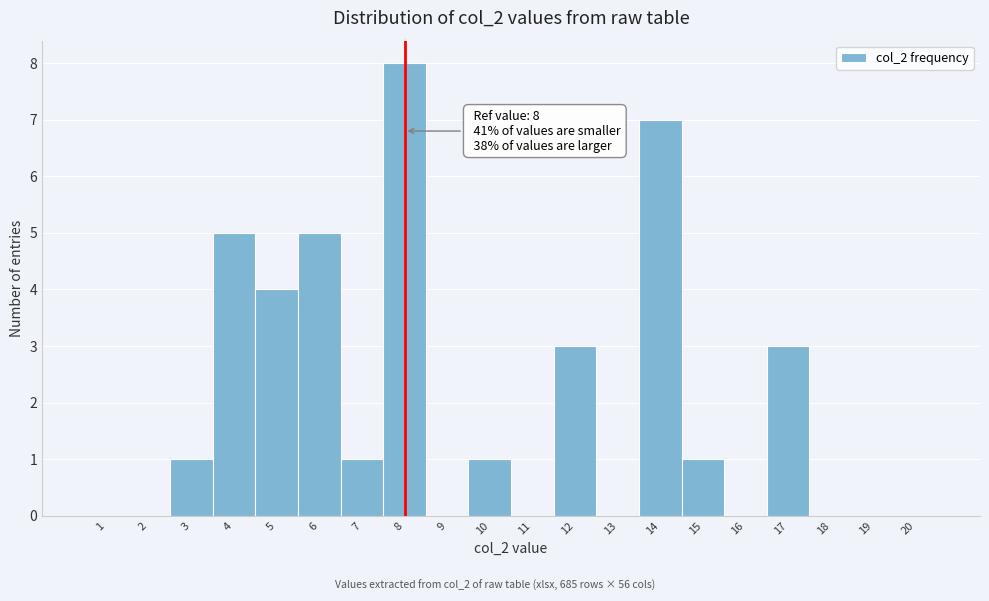

Over which range of the x-axis is the bar tallest?

7.5 to 8.5